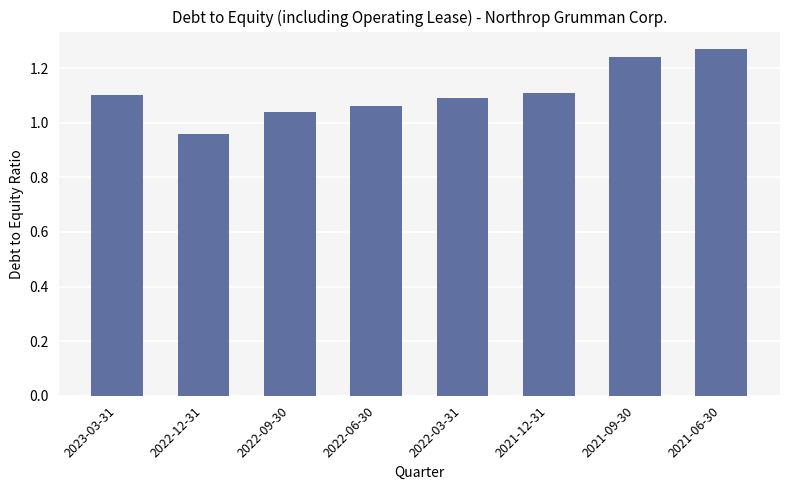

How many values are between 1 and 2?

7